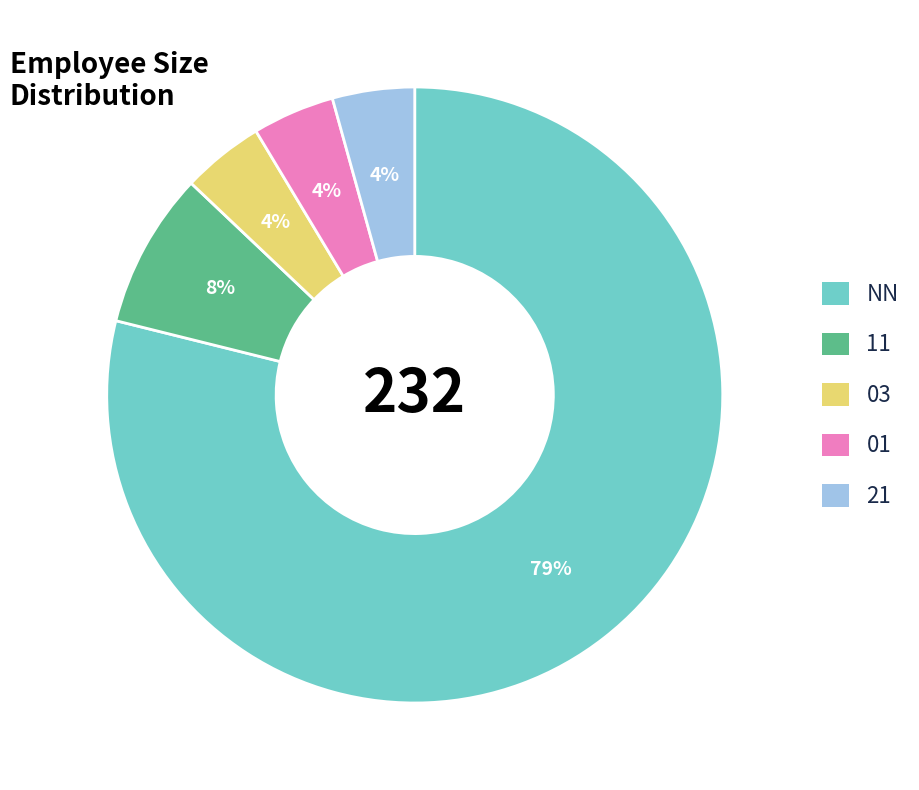

Which has a higher value, 21 or NN?

NN